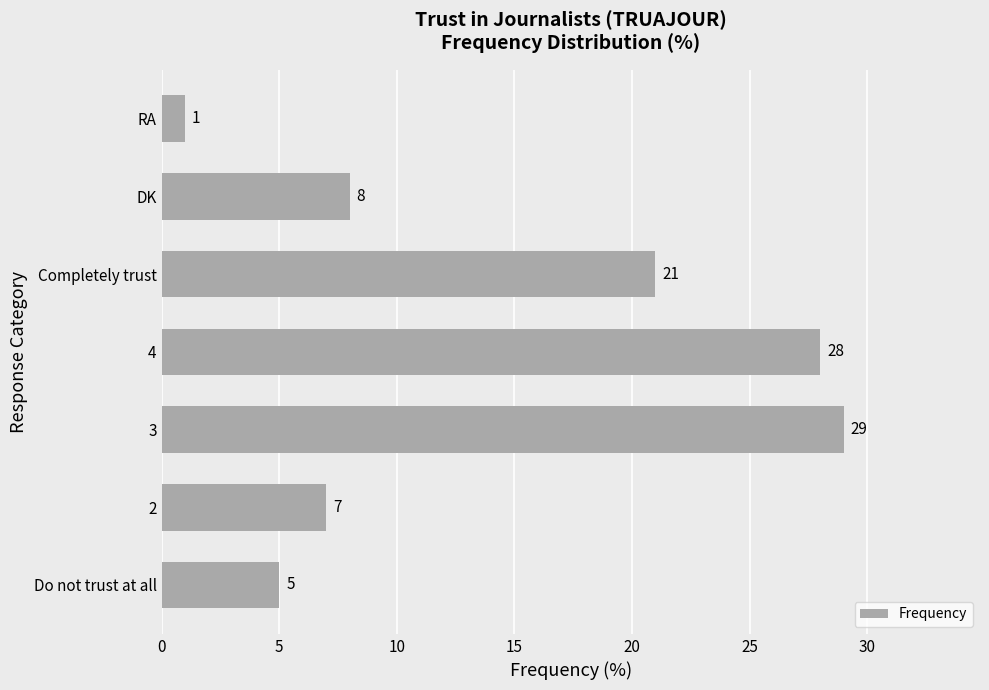

At which category does the chart reach its peak across all series?

3